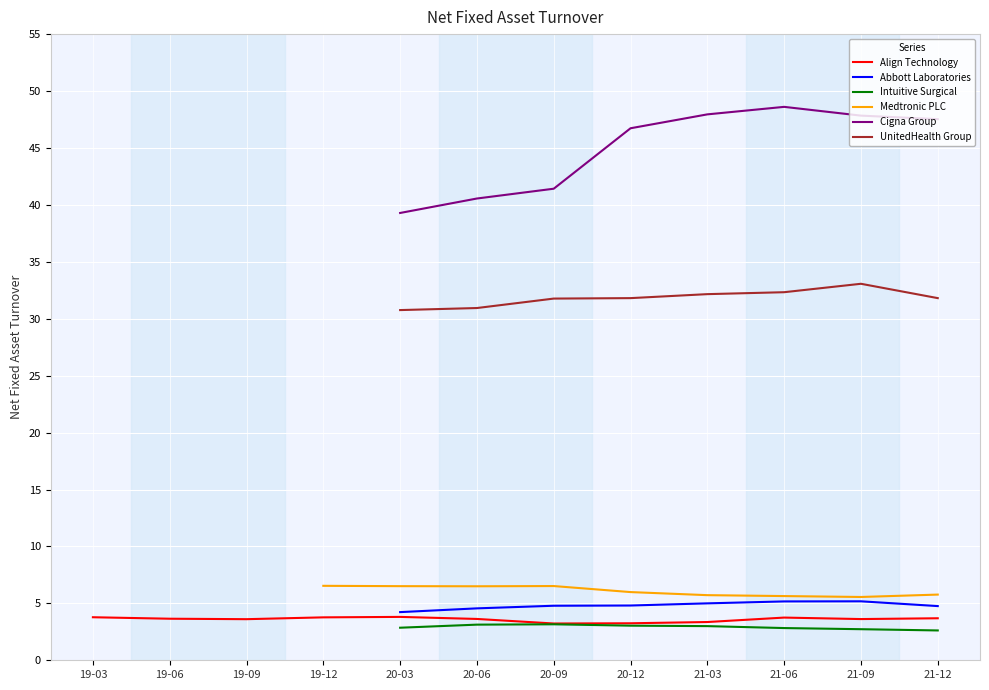

How many positive values does the Abbott Laboratories series have?

8